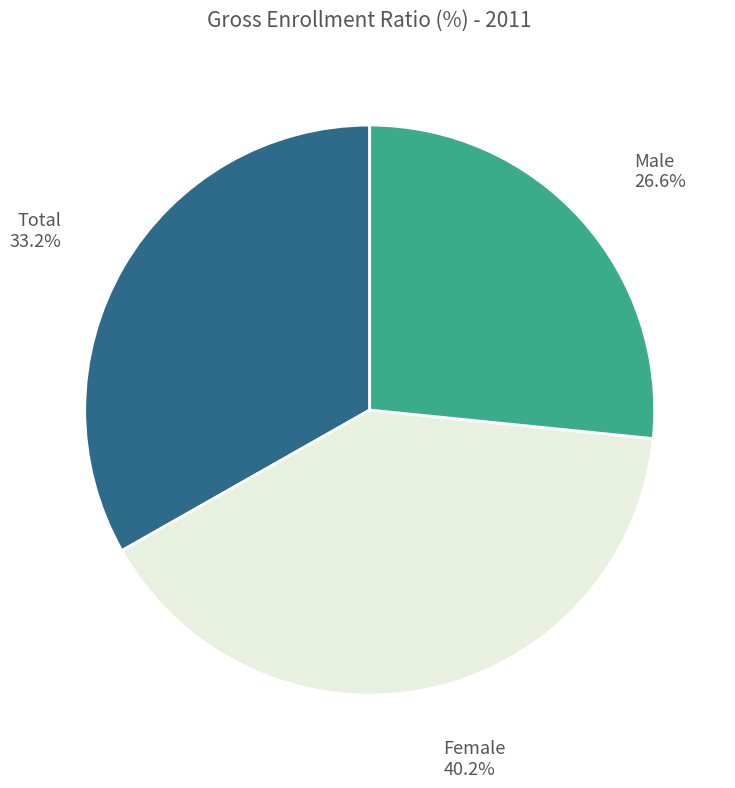

The Total slice represents 39% of the pie. True or false?

False